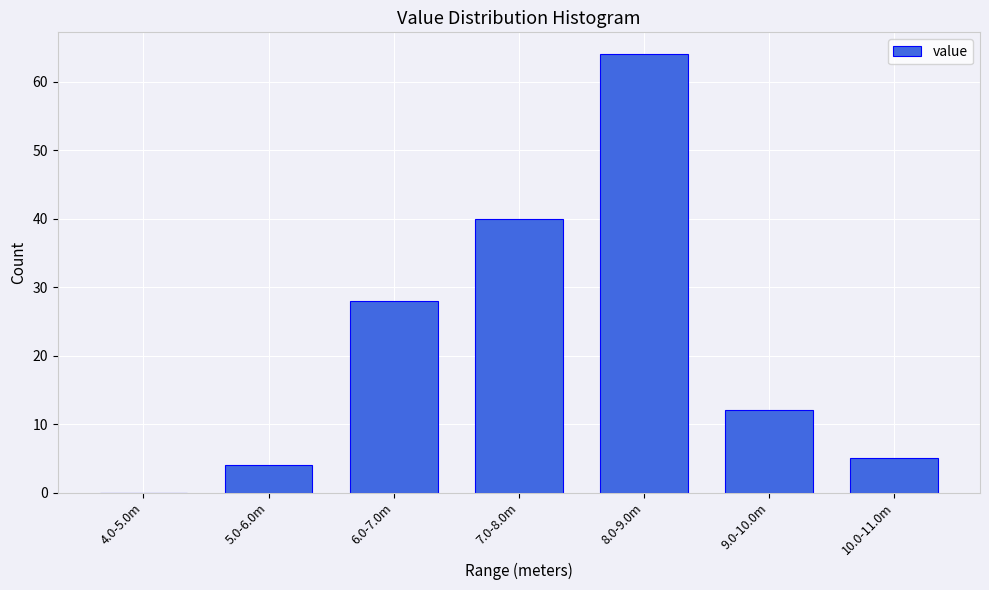

Reading left to right, transcribe all the data shown in this chart.

4.0-5.0m=0	5.0-6.0m=4	6.0-7.0m=28	7.0-8.0m=40	8.0-9.0m=64	9.0-10.0m=12	10.0-11.0m=5